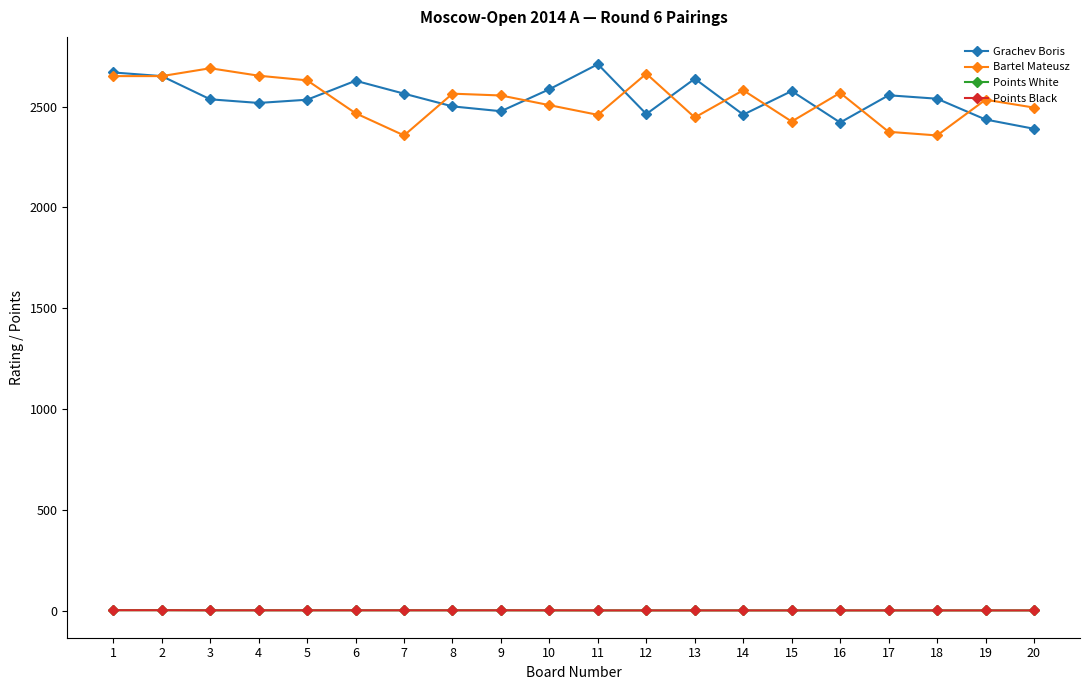

What is the maximum value shown in the chart?

2710.0